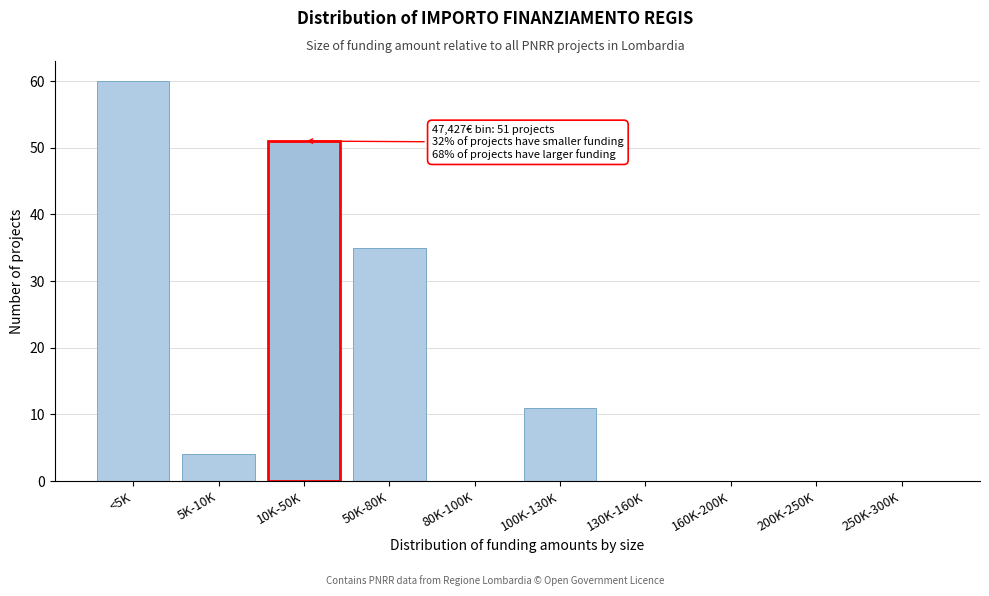

Reading left to right, extract all data points from this chart.

<5K=60	5K-10K=4	10K-50K=51	50K-80K=35	80K-100K=0	100K-130K=11	130K-160K=0	160K-200K=0	200K-250K=0	250K-300K=0